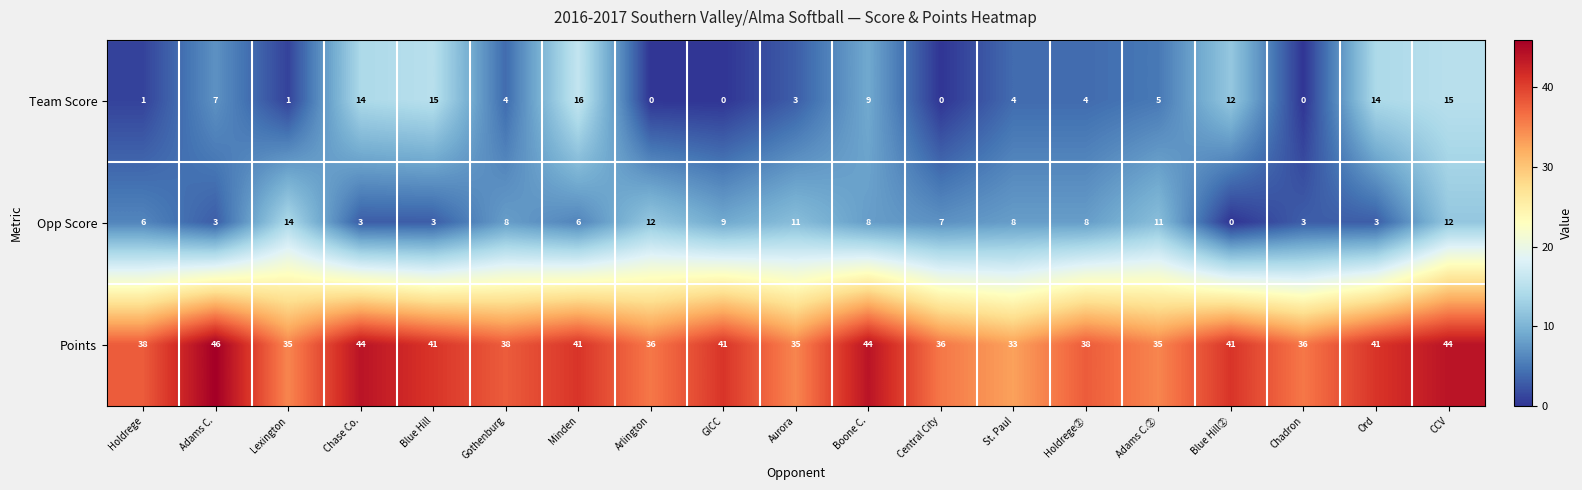

What is the maximum value shown in the chart?

46